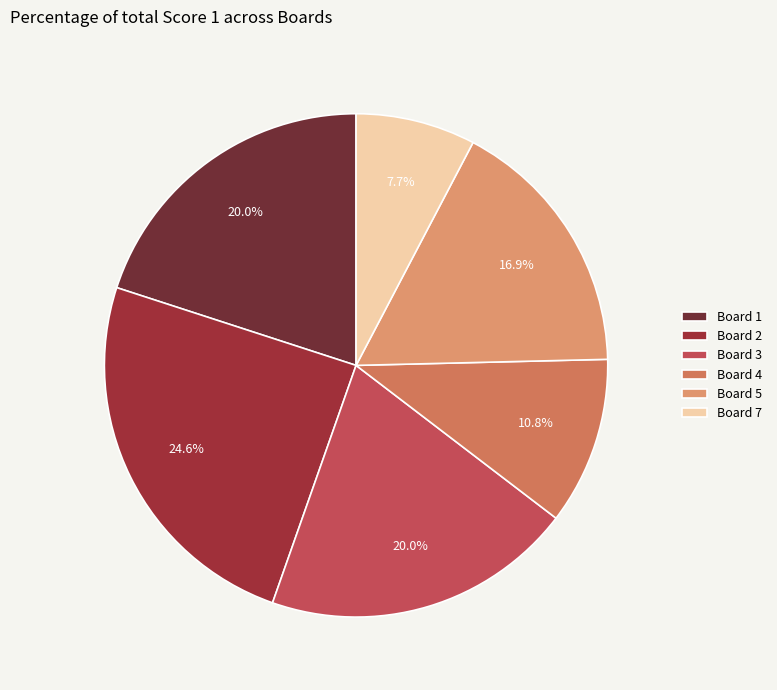

How much of the chart is everything except Board 2?

75.4%